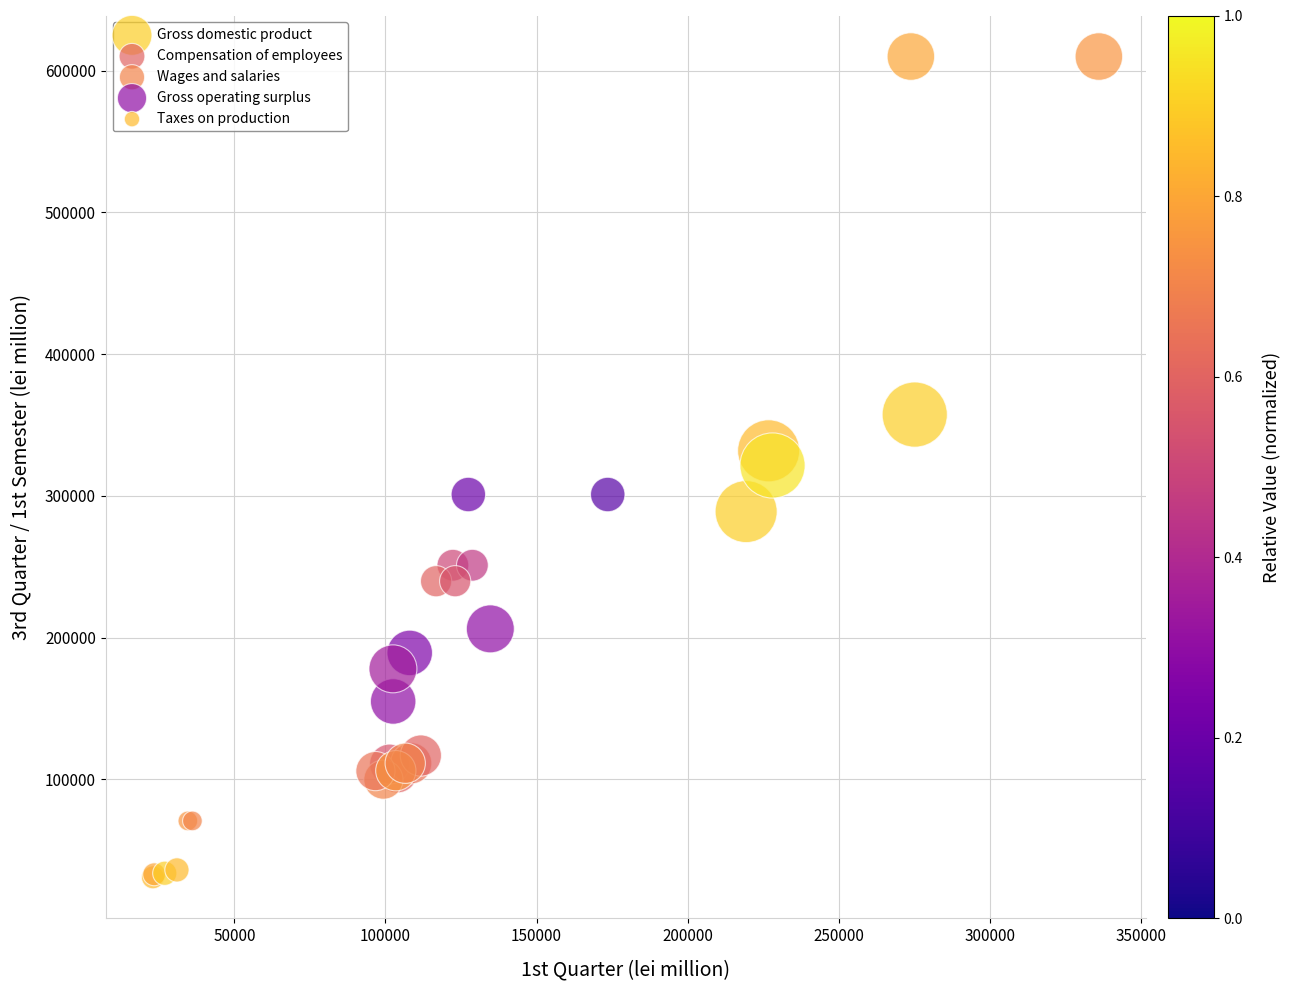

What are all the series names shown in the legend?

Gross domestic product, Compensation of employees, Wages and salaries, Gross operating surplus, Taxes on production